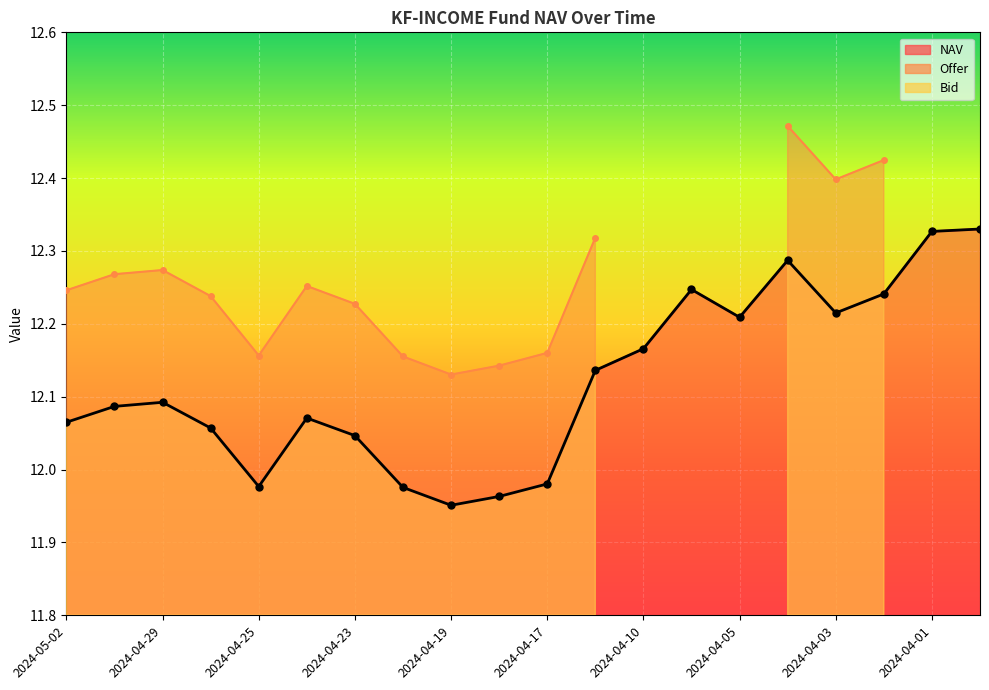

At which category is the sum across all series the highest?

2024-04-04